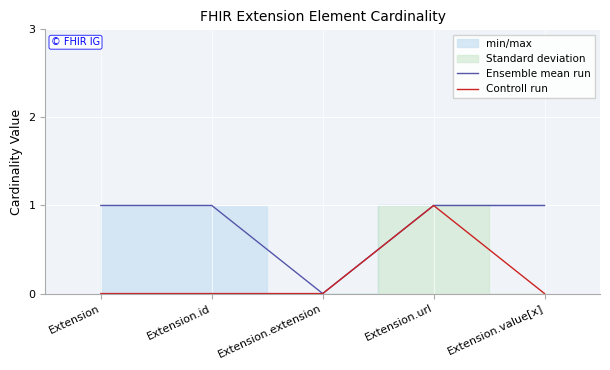

The value of Ensemble mean run at Extension is 1. True or false?

True